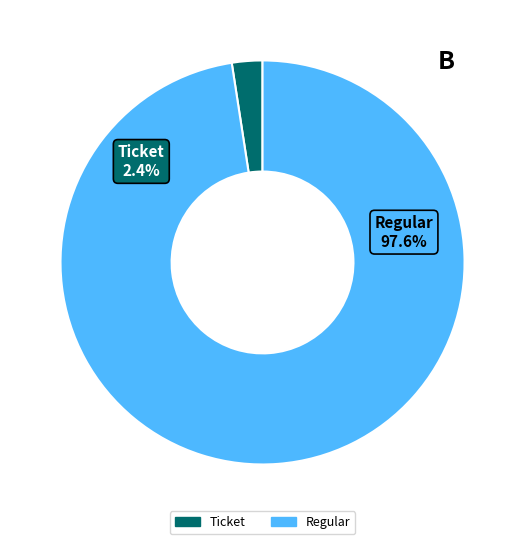

Rank the categories by value from highest to lowest.

Regular, Ticket